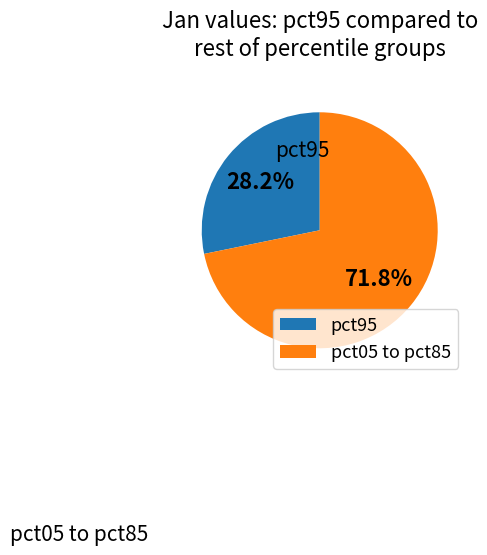

Is there a majority slice in this chart?

Yes